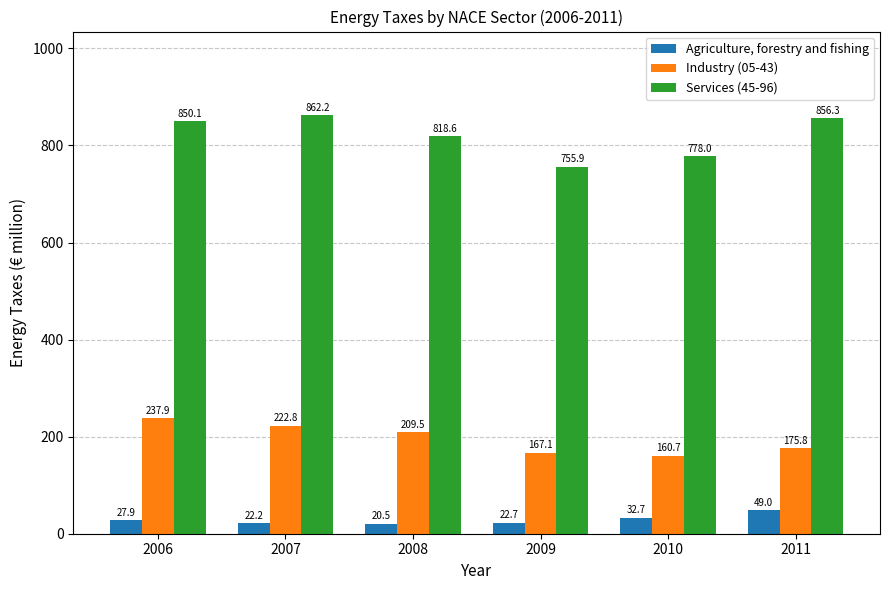

Are the bars grouped side by side (vs. stacked)?

Yes